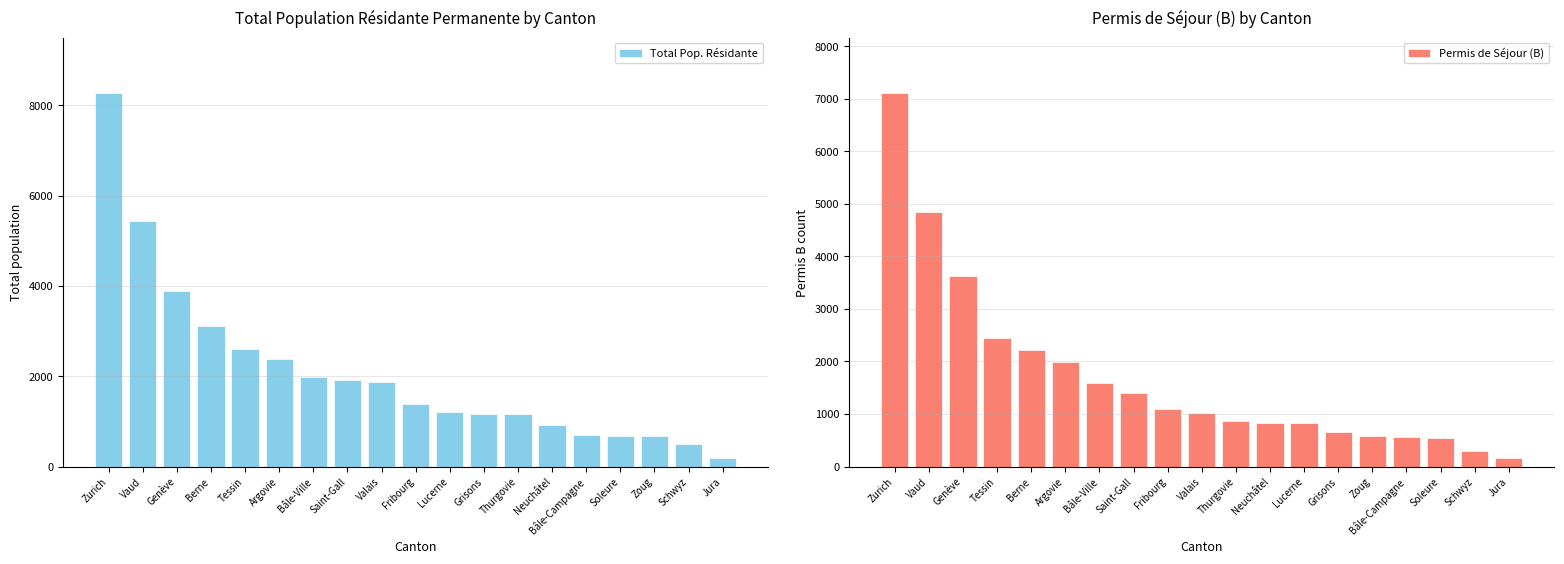

Count the number of categories in the chart.

19